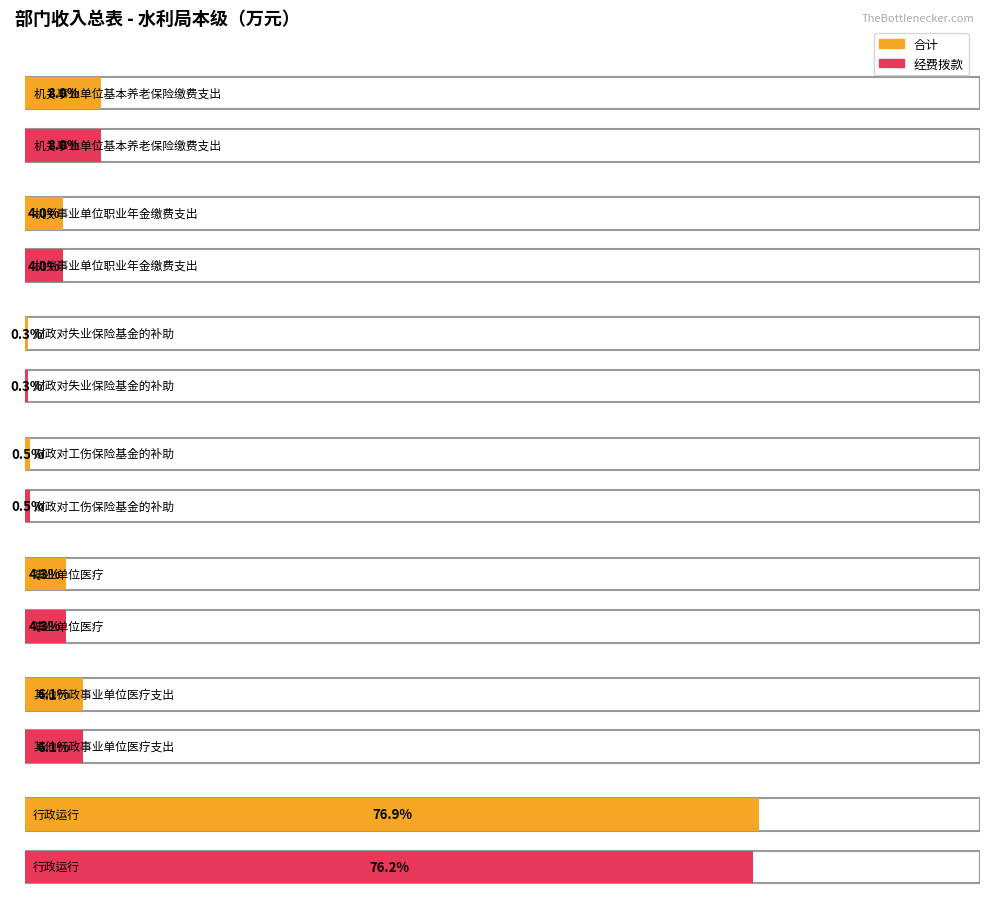

How many bars are there in each group?

2